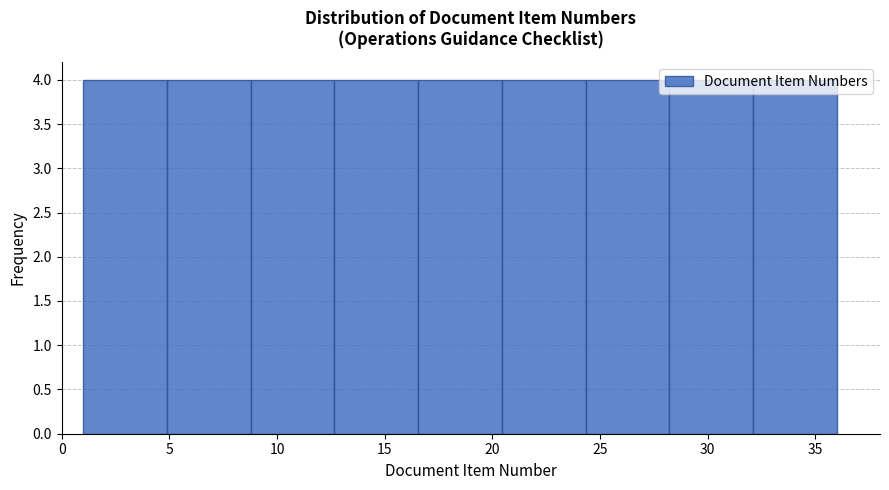

Reading left to right, transcribe this chart: for each bar, give the range it covers on the x-axis and its height. Neither the bar edges nor the heights are printed on the chart, so give them approximately, as read against the axes.

1.0 to 5.0: 4
5.0 to 9.0: 4
9.0 to 12.5: 4
12.5 to 16.5: 4
16.5 to 20.5: 4
20.5 to 24.5: 4
24.5 to 28.0: 4
28.0 to 32.0: 4
32.0 to 36.0: 4